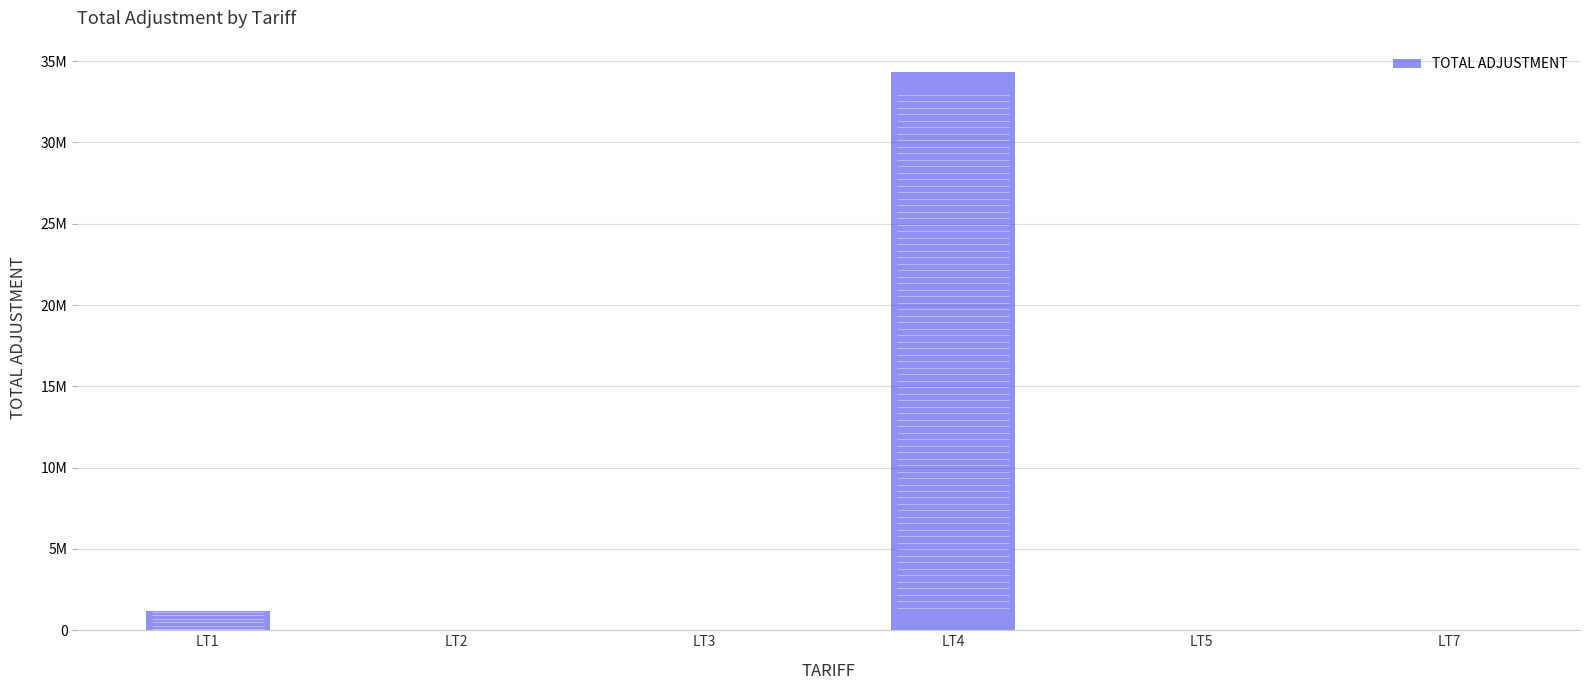

Are the bars horizontal?

No